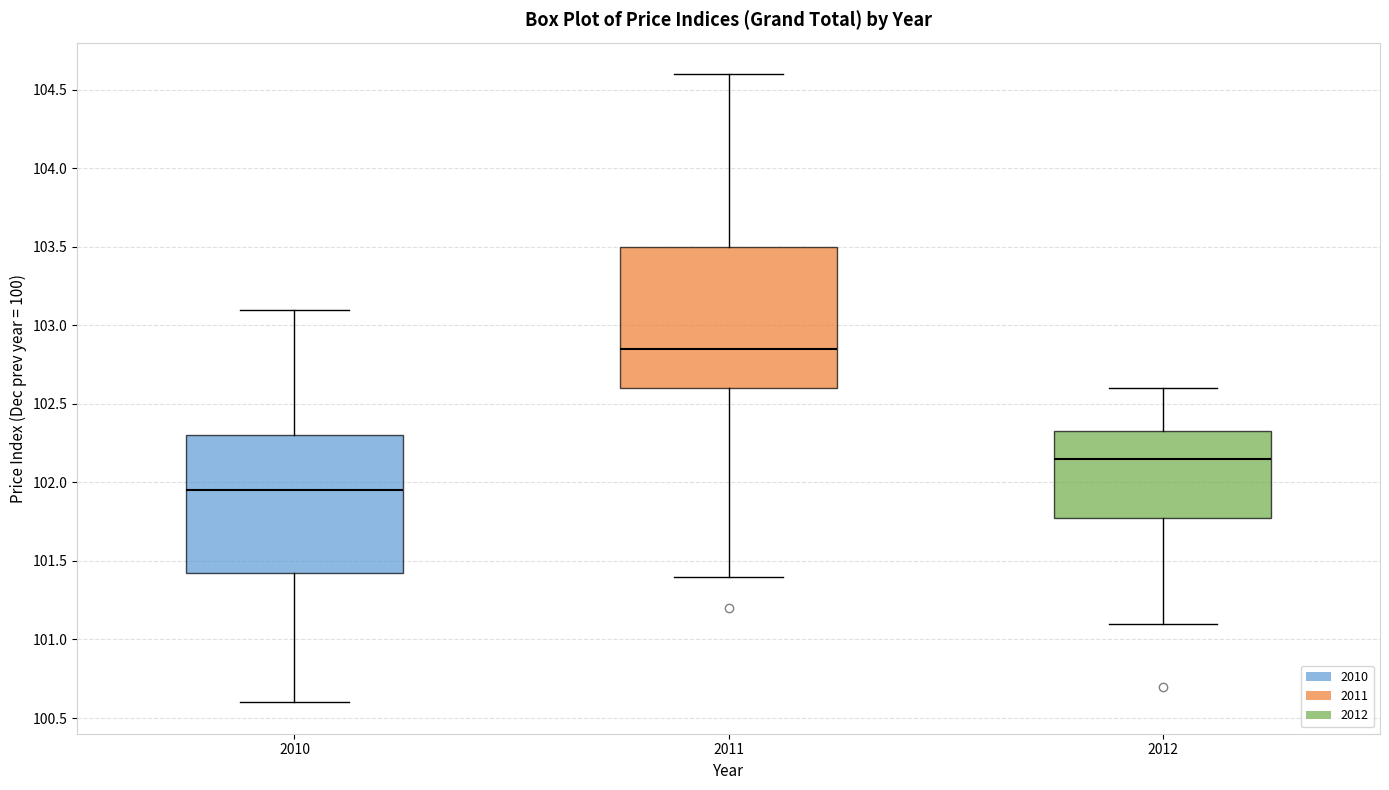

Which box's median line is the highest?

2011